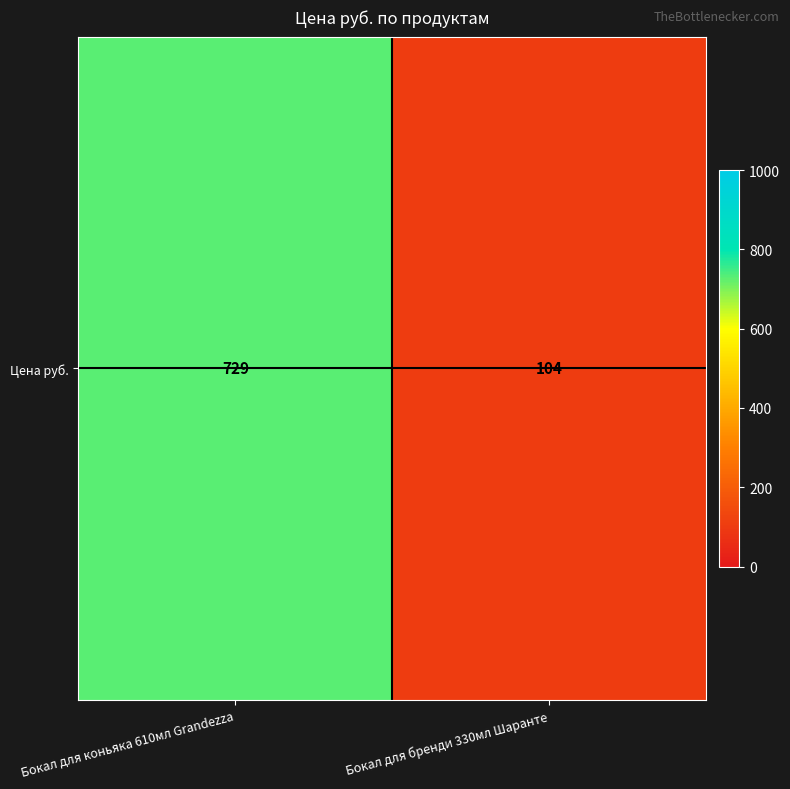

How many values are between 104 and 729?

2